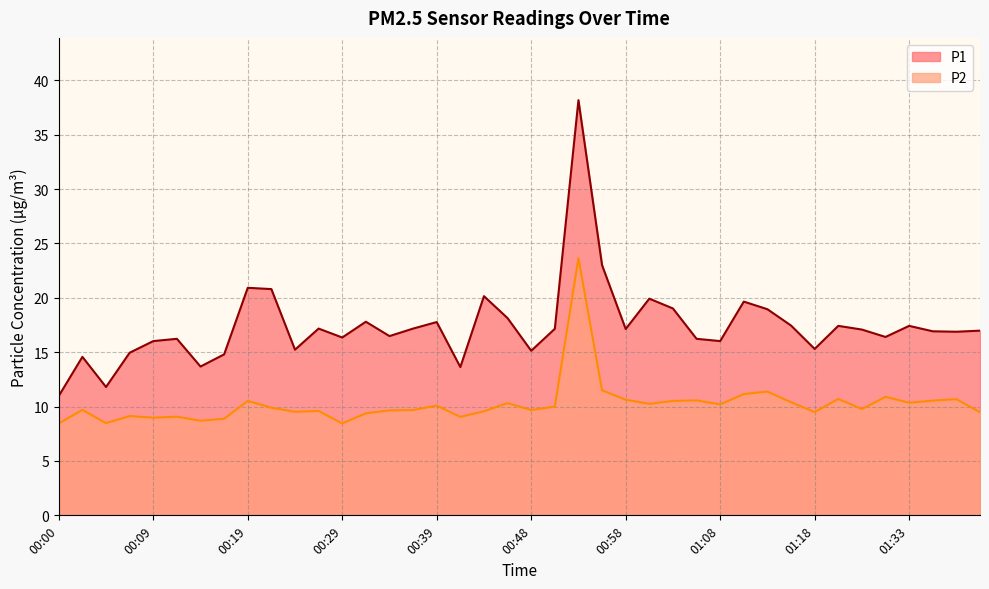

Does the chart have visible grid lines?

Yes